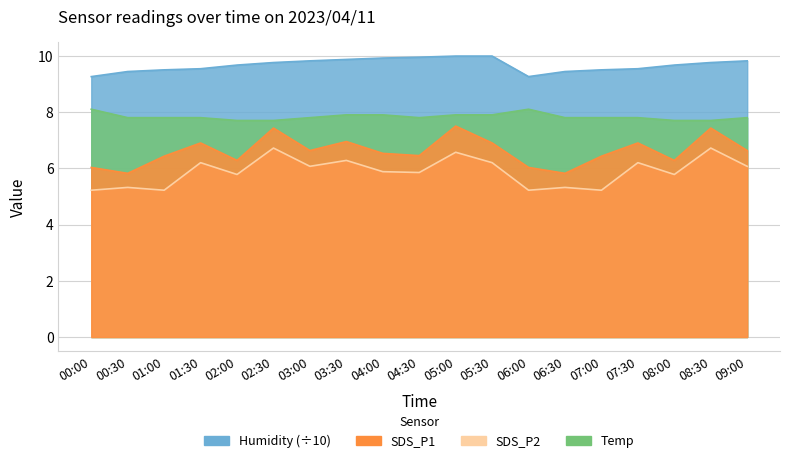

What is the difference between the maximum and minimum values in the Temp series?

0.4